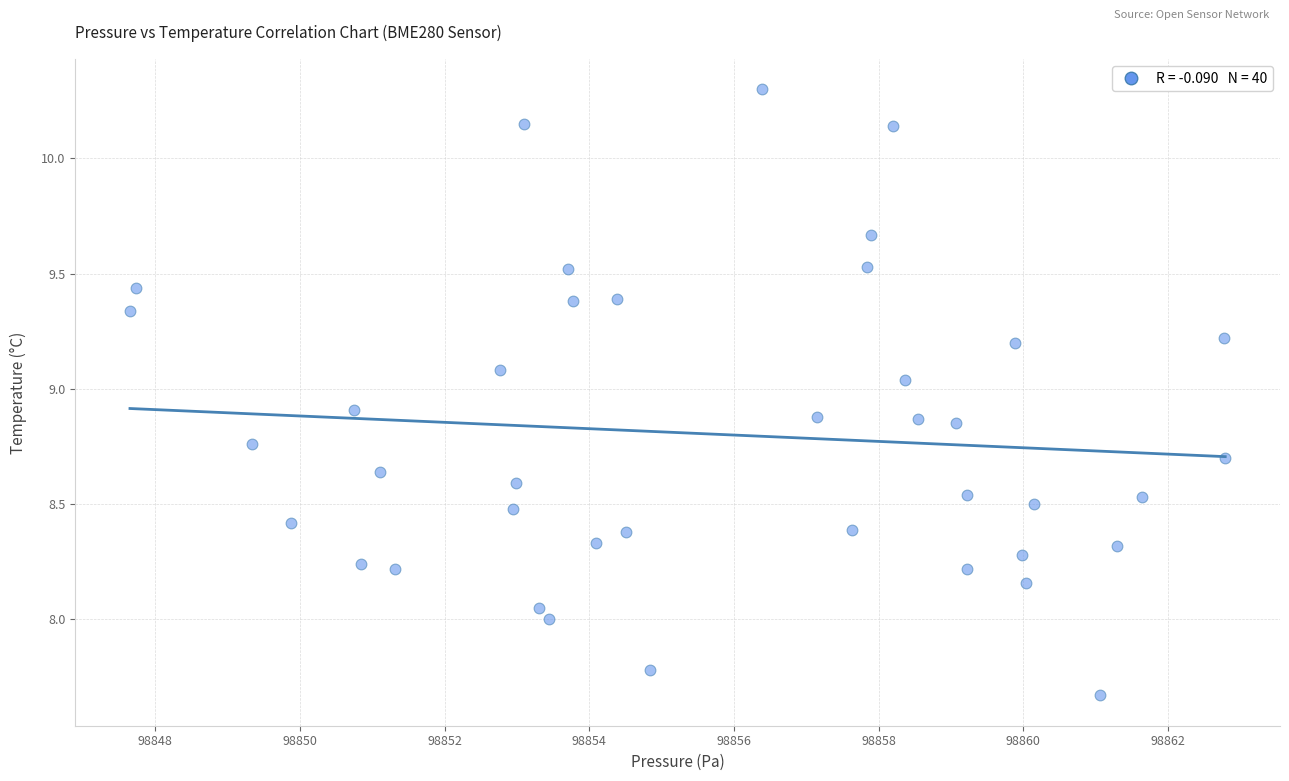

What is the range of Y values (max minus min)?

2.6